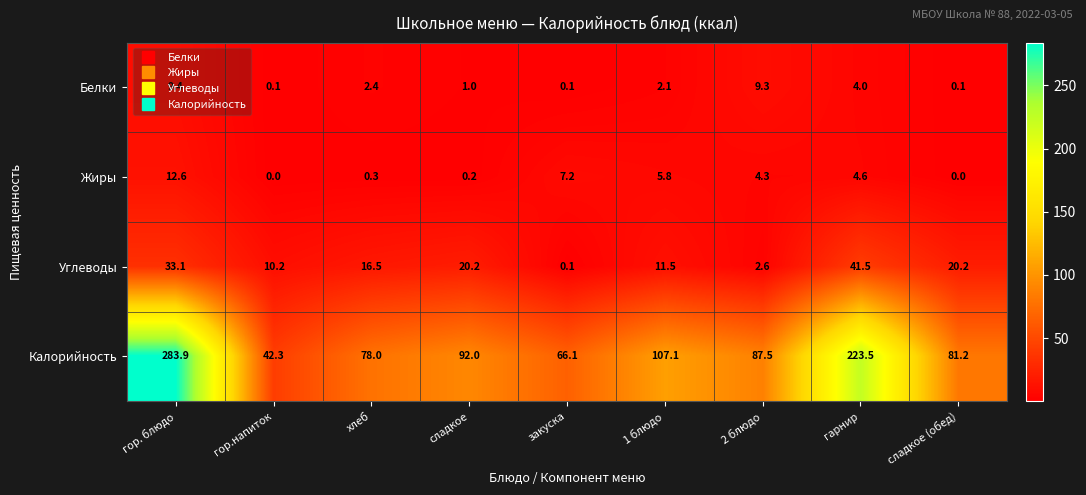

Which category has the highest value in the Углеводы series?

гарнир